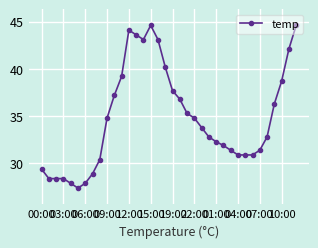

True or false: there are more than 1 points higher than both neighbors.

True